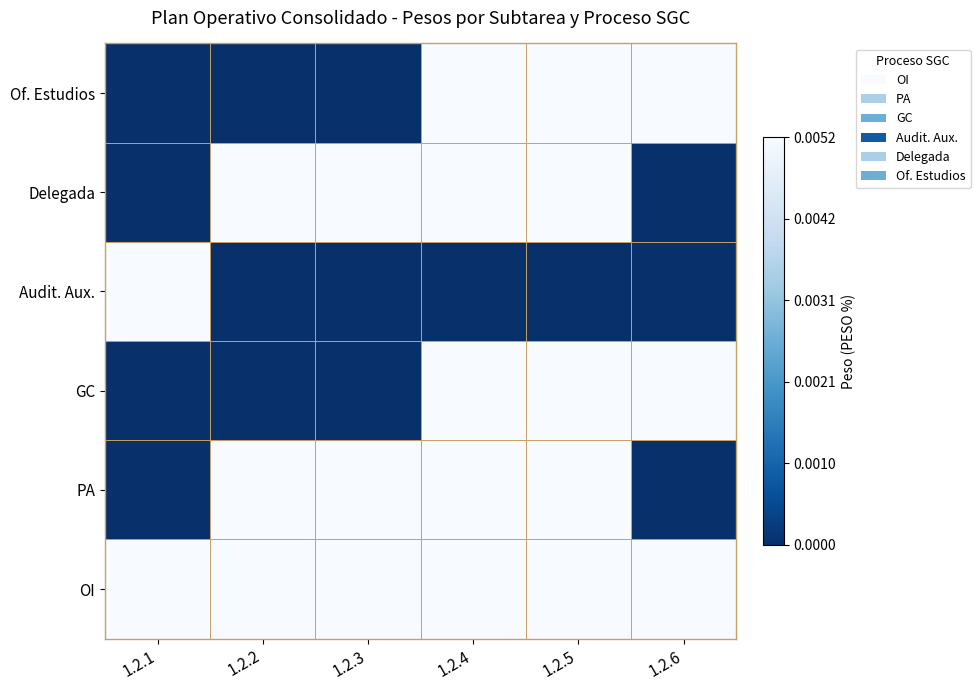

Reading left to right, what are all the values shown in this chart?

OI: 1.2.1=0.0	1.2.2=0.0	1.2.3=0.0	1.2.4=0.0	1.2.5=0.0	1.2.6=0.0
PA: 1.2.1=0.0	1.2.2=0.0	1.2.3=0.0	1.2.4=0.0	1.2.5=0.0	1.2.6=0.0
GC: 1.2.1=0.0	1.2.2=0.0	1.2.3=0.0	1.2.4=0.0	1.2.5=0.0	1.2.6=0.0
Audit. Aux.: 1.2.1=0.0	1.2.2=0.0	1.2.3=0.0	1.2.4=0.0	1.2.5=0.0	1.2.6=0.0
Delegada: 1.2.1=0.0	1.2.2=0.0	1.2.3=0.0	1.2.4=0.0	1.2.5=0.0	1.2.6=0.0
Of. Estudios: 1.2.1=0.0	1.2.2=0.0	1.2.3=0.0	1.2.4=0.0	1.2.5=0.0	1.2.6=0.0